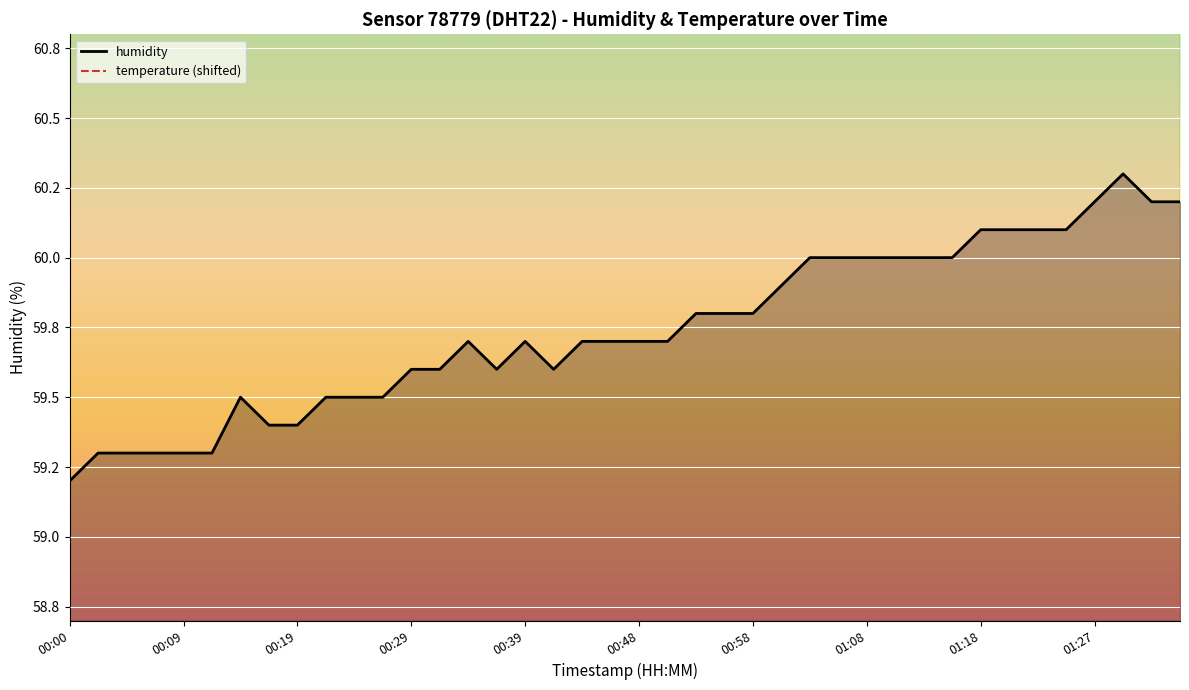

What is the approximate value at 01:25?

60.1